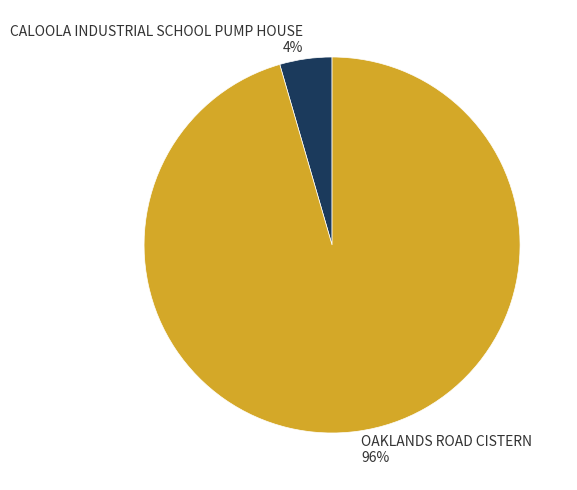

The CALOOLA INDUSTRIAL SCHOOL PUMP HOUSE slice represents 4% of the pie. True or false?

True